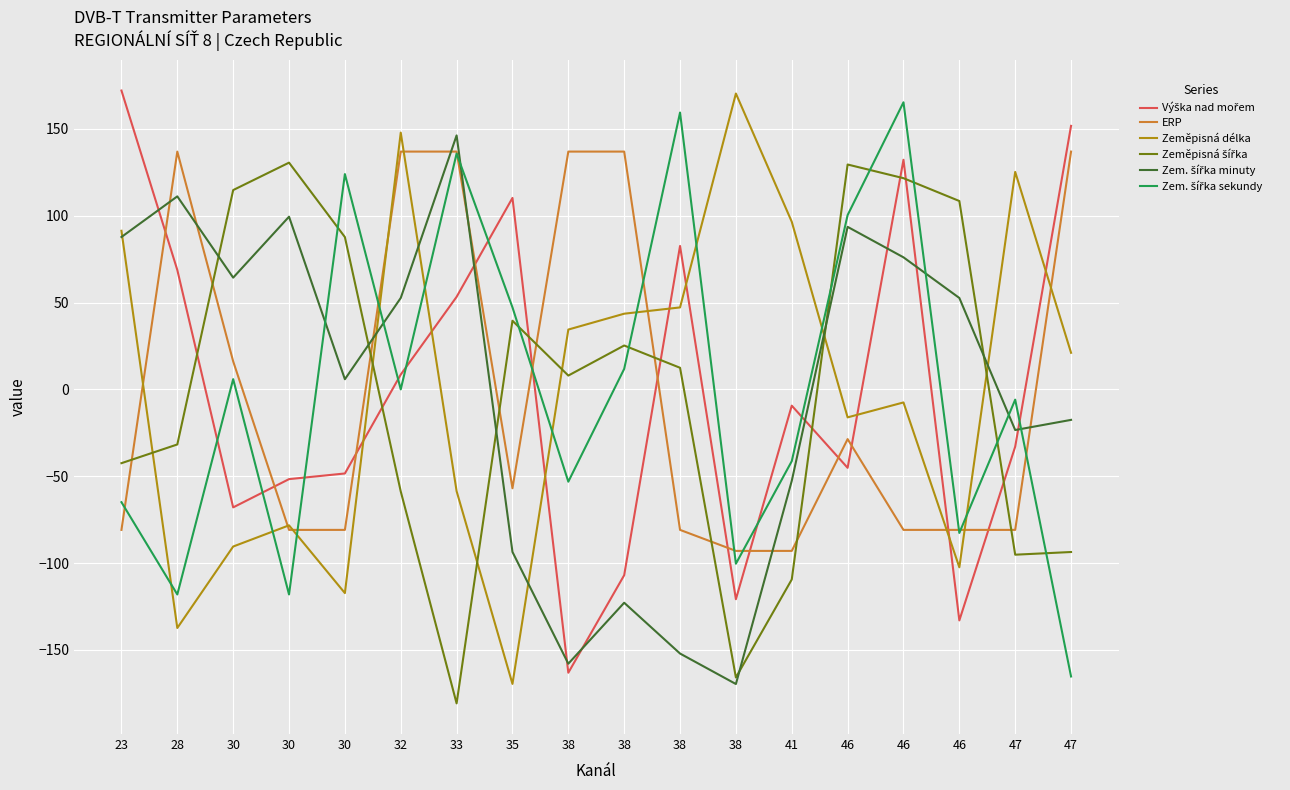

Is this an area chart (filled region under the line)?

No